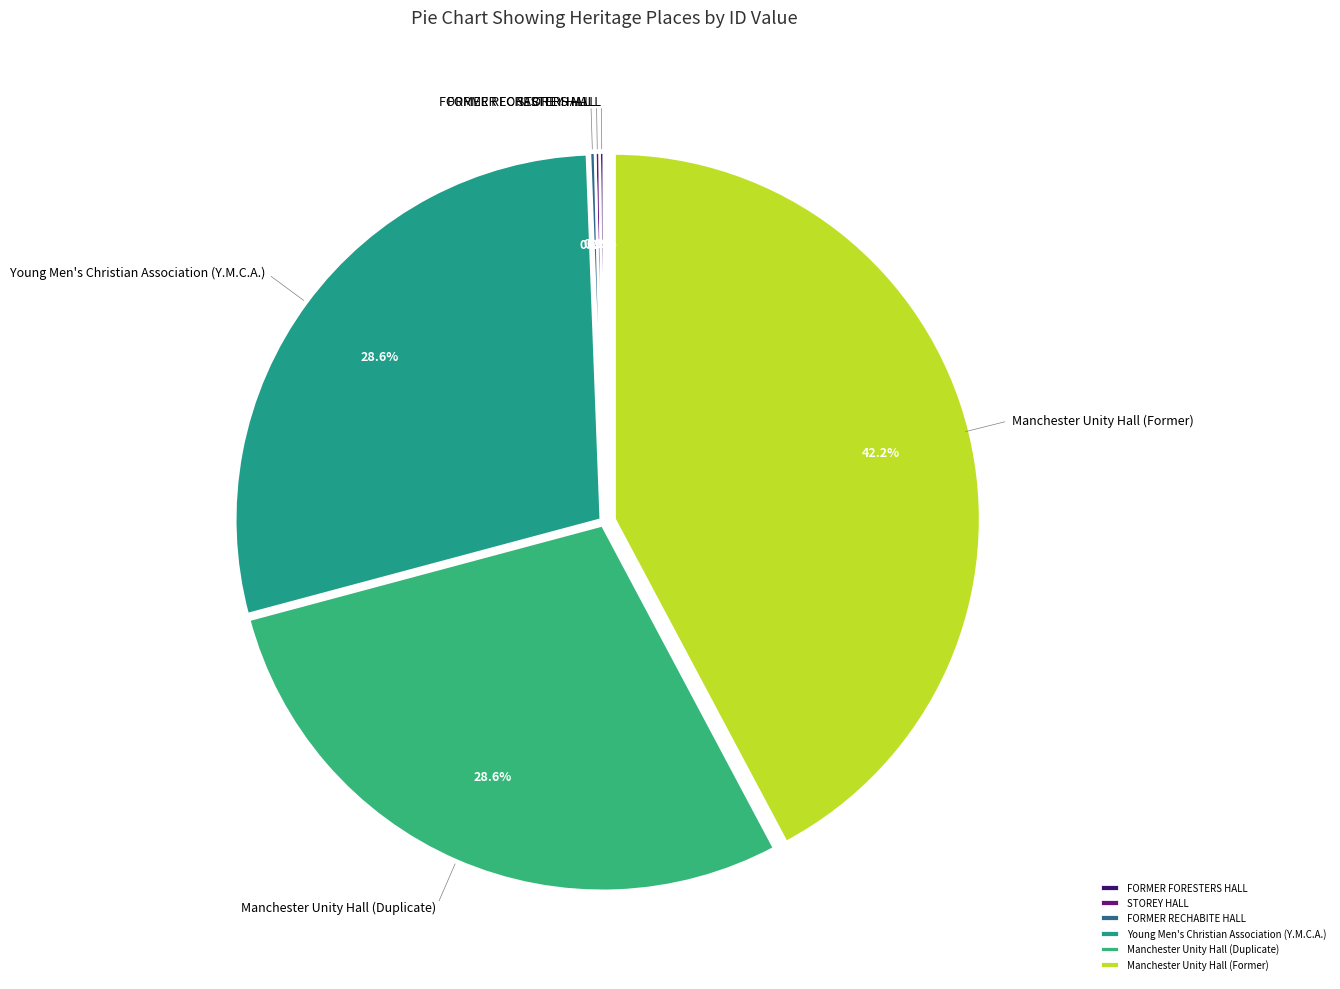

Which has a higher value, Manchester Unity Hall (Former) or Young Men's Christian Association (Y.M.C.A.)?

Manchester Unity Hall (Former)